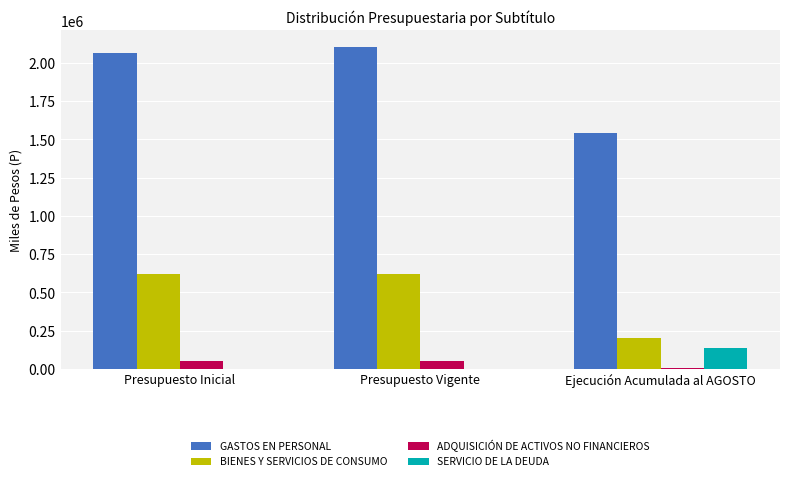

Between Presupuesto Vigente and Ejecución Acumulada al AGOSTO, which series saw the biggest shift?

GASTOS EN PERSONAL